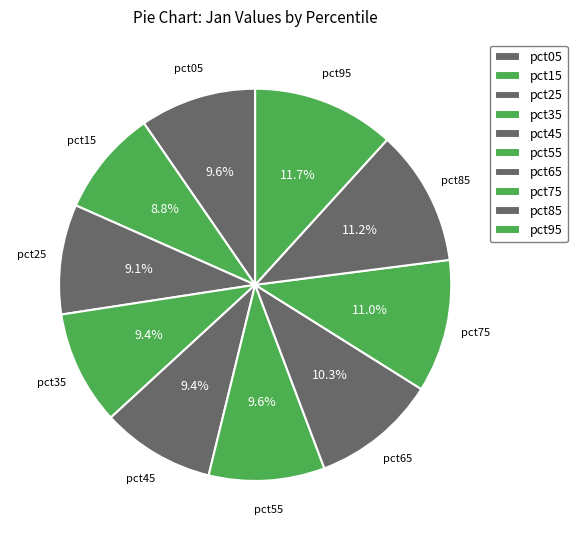

Count the number of slices in the pie.

10